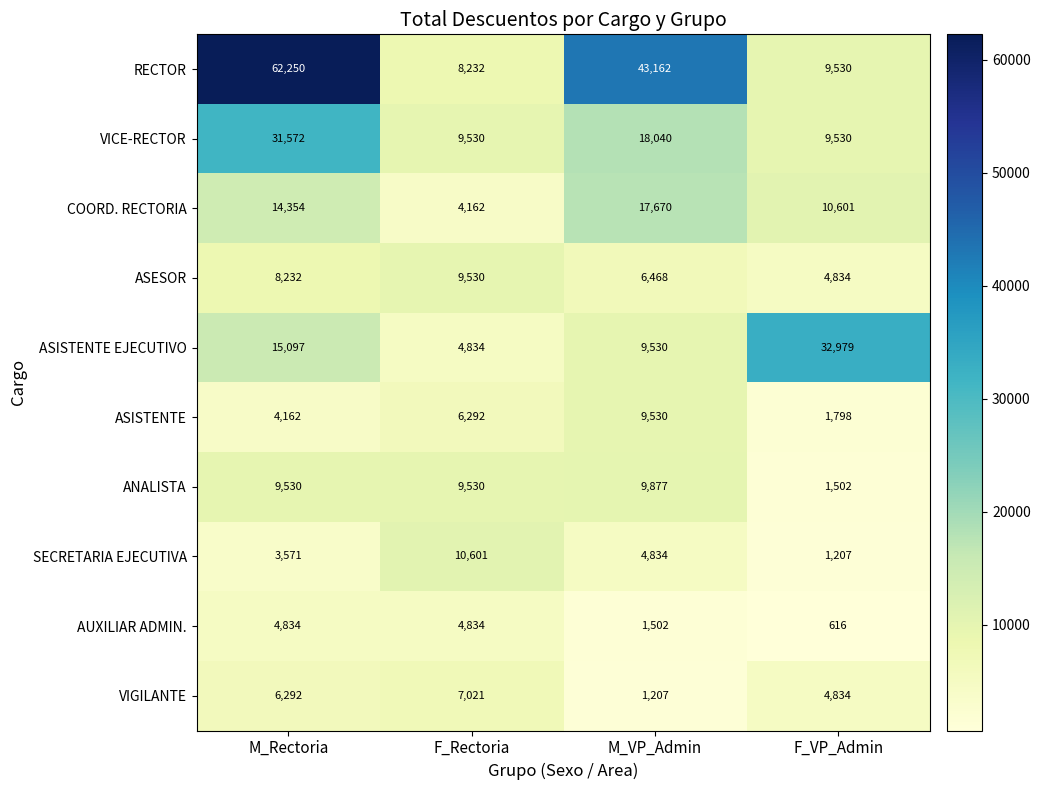

What is the total value across all series at F_Rectoria?

74566